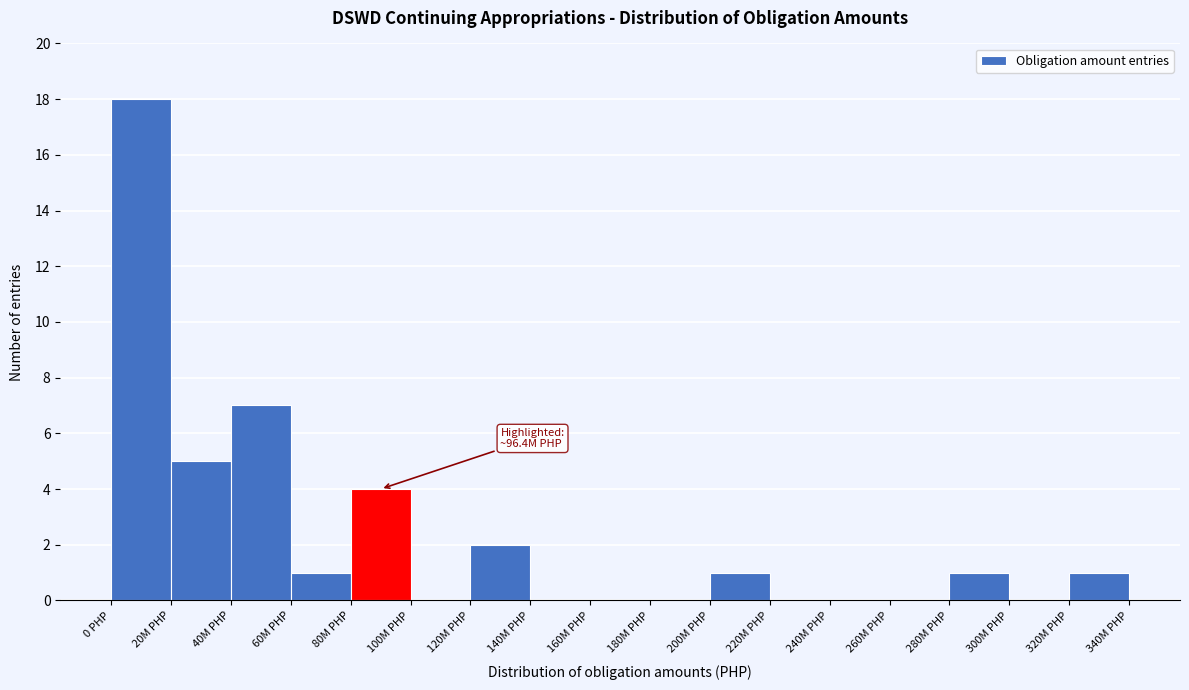

Reading left to right, transcribe all the data shown in this chart.

0 PHP=18	20M PHP=5	40M PHP=7	60M PHP=1	80M PHP=4	100M PHP=0	120M PHP=2	140M PHP=0	160M PHP=0	180M PHP=0	200M PHP=1	220M PHP=0	240M PHP=0	260M PHP=0	280M PHP=1	300M PHP=0	320M PHP=1